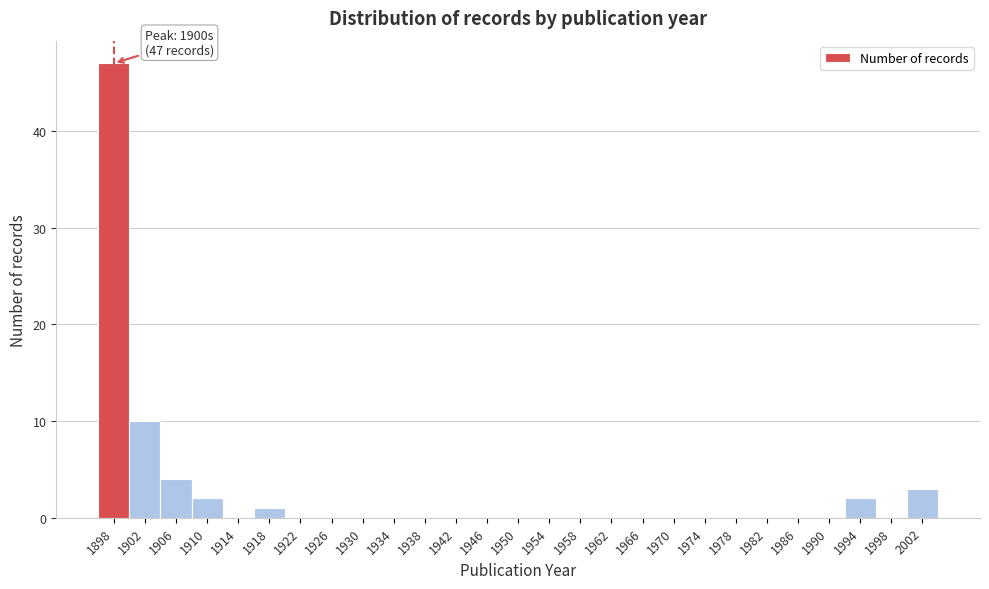

Reading left to right, transcribe all the data shown in this chart.

1898=47	1902=10	1906=4	1910=2	1914=0	1918=1	1922=0	1926=0	1930=0	1934=0	1938=0	1942=0	1946=0	1950=0	1954=0	1958=0	1962=0	1966=0	1970=0	1974=0	1978=0	1982=0	1986=0	1990=0	1994=2	1998=0	2002=3